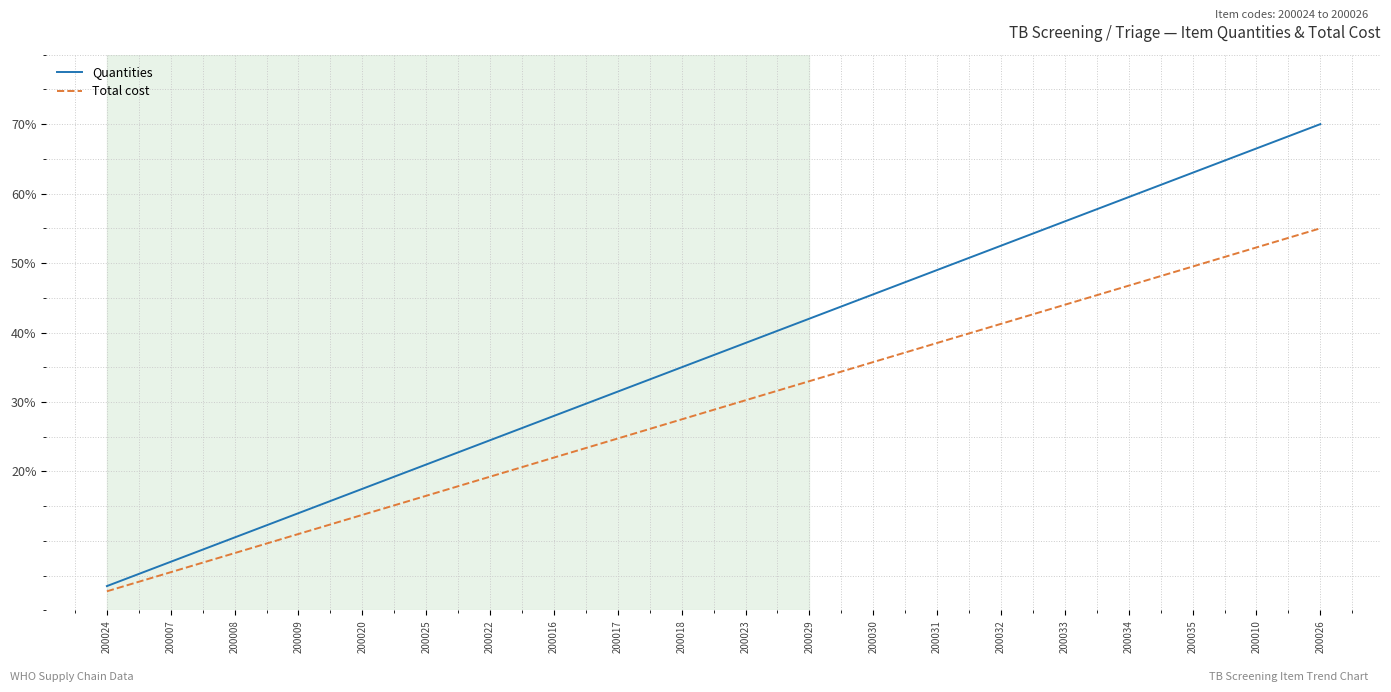

How many lines are shown in the chart?

2